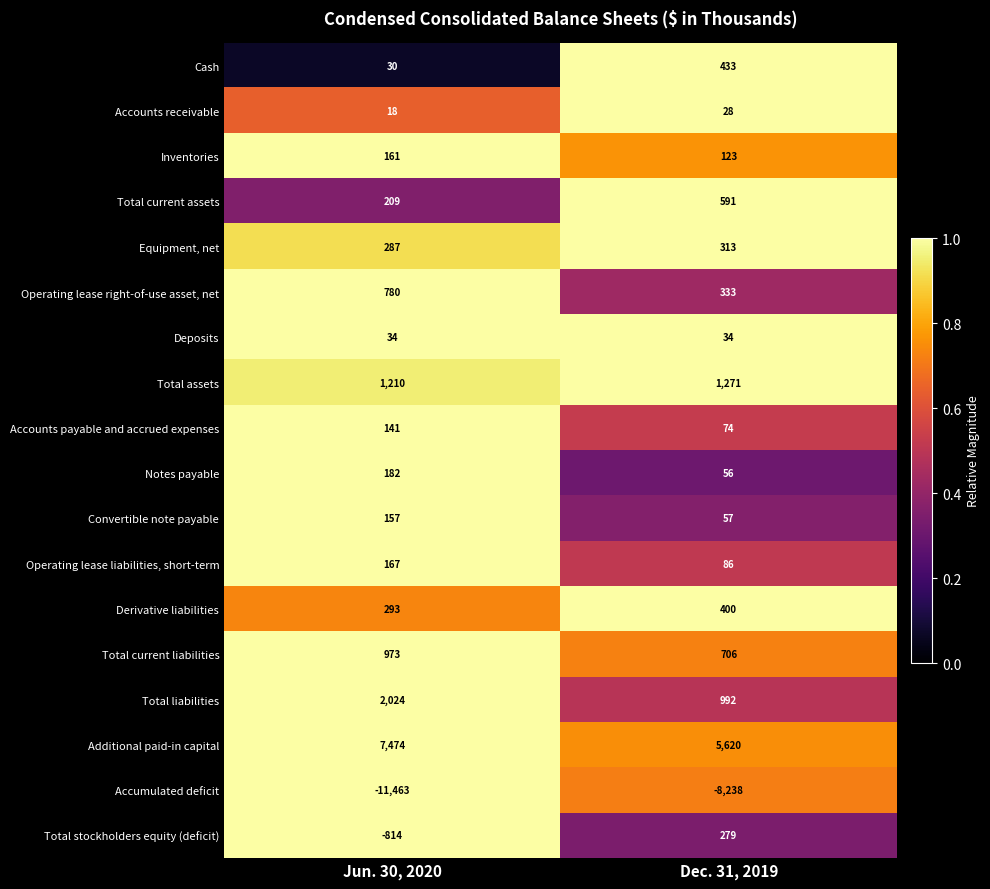

The Inventories series shows 123 at Dec. 31, 2019. True or false?

True